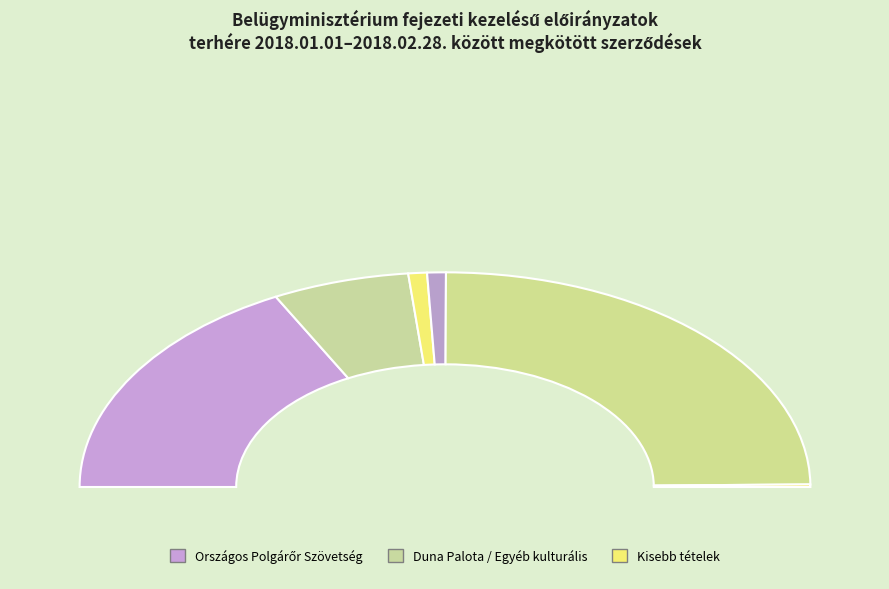

The Baranya Megyei Kormányhivatal slice represents 0% of the pie. True or false?

True